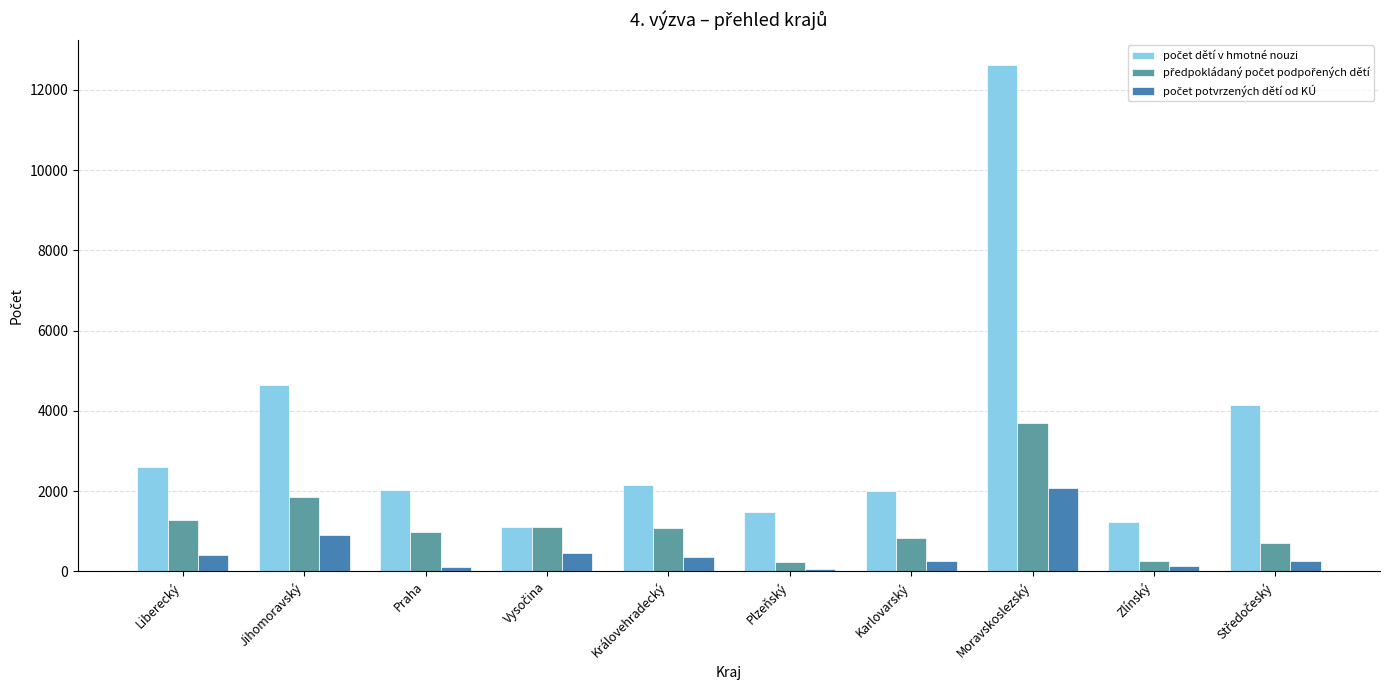

What is the spread (max minus min) of values at Jihomoravský?

3723